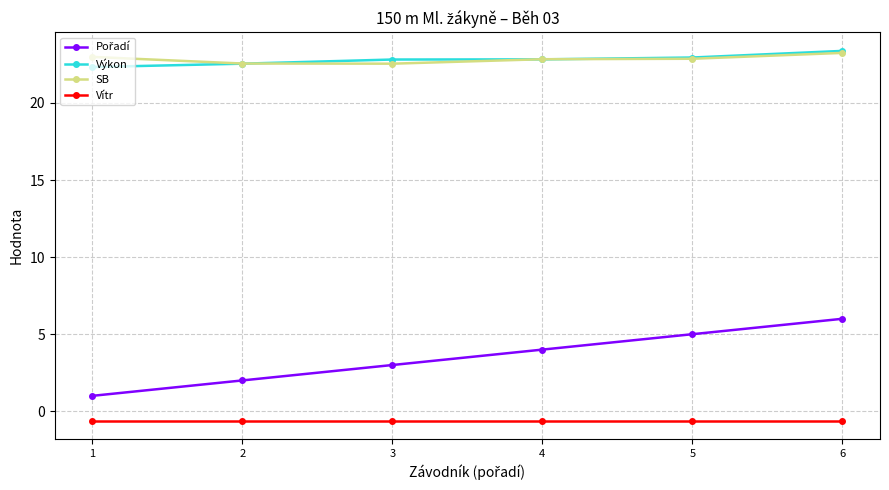

True or false: Výkon and Vítr cross at least once.

False